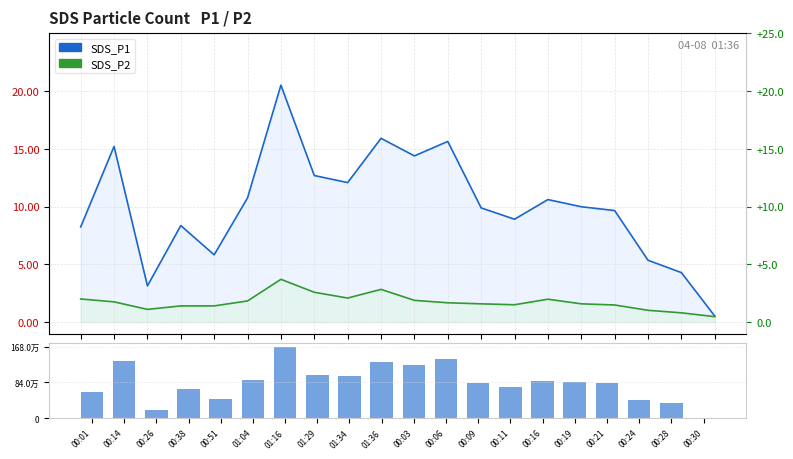

Which has a higher value, 00:14 or 00:09?

00:14